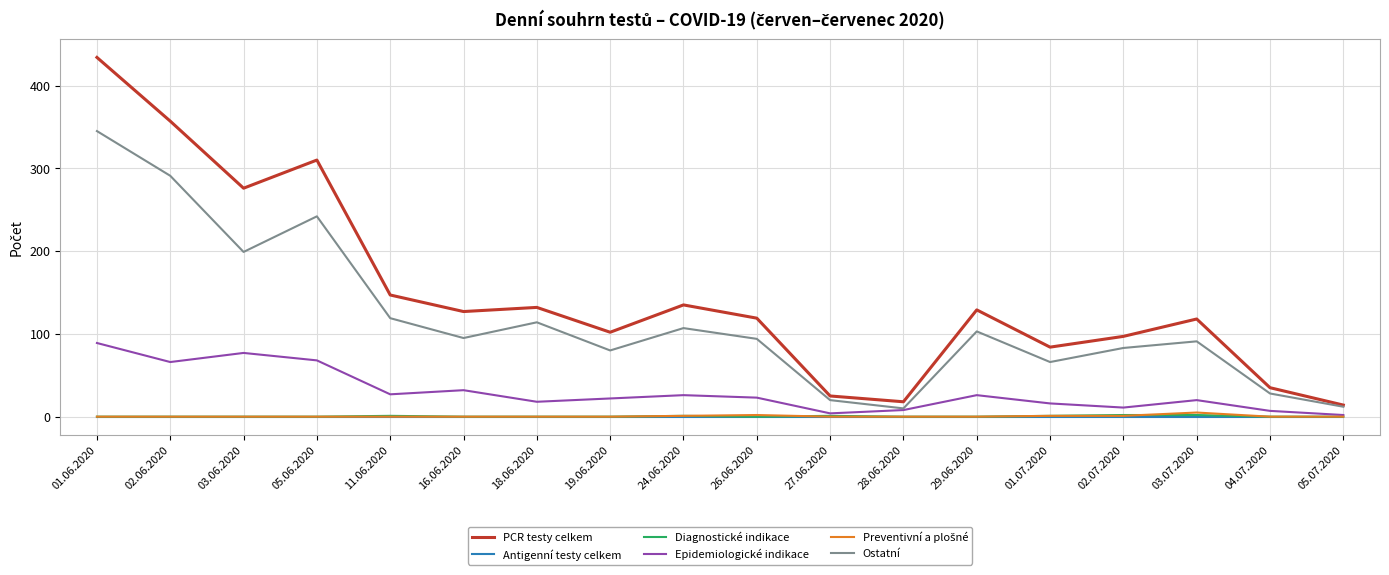

At which category is the sum across all series the highest?

01.06.2020